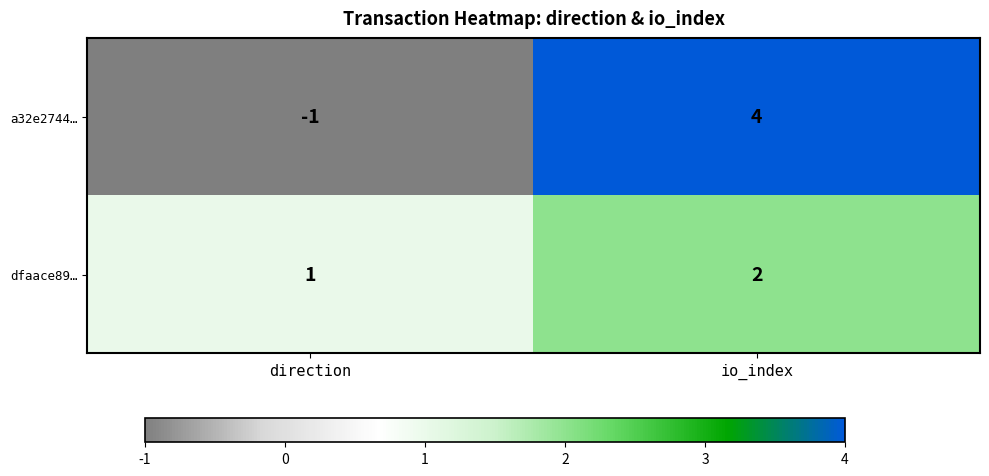

What is the maximum value shown in the chart?

4